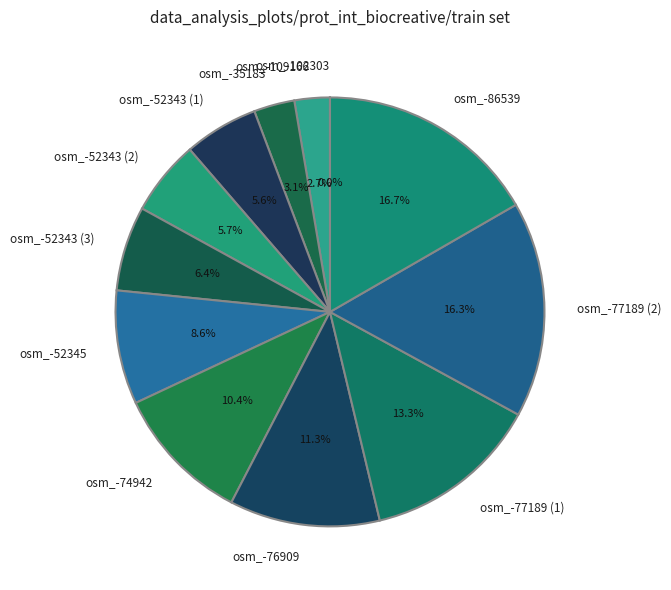

Is the sum of osm_-86539 and osm_-109166 greater than half?

No